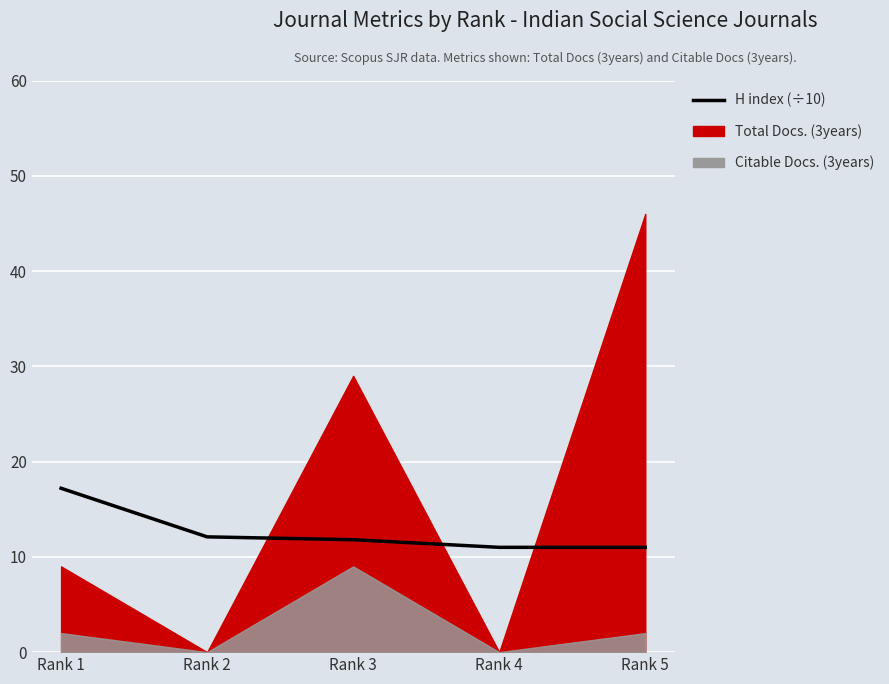

What is the sum of the values at Rank 3 and Rank 1?

29.0